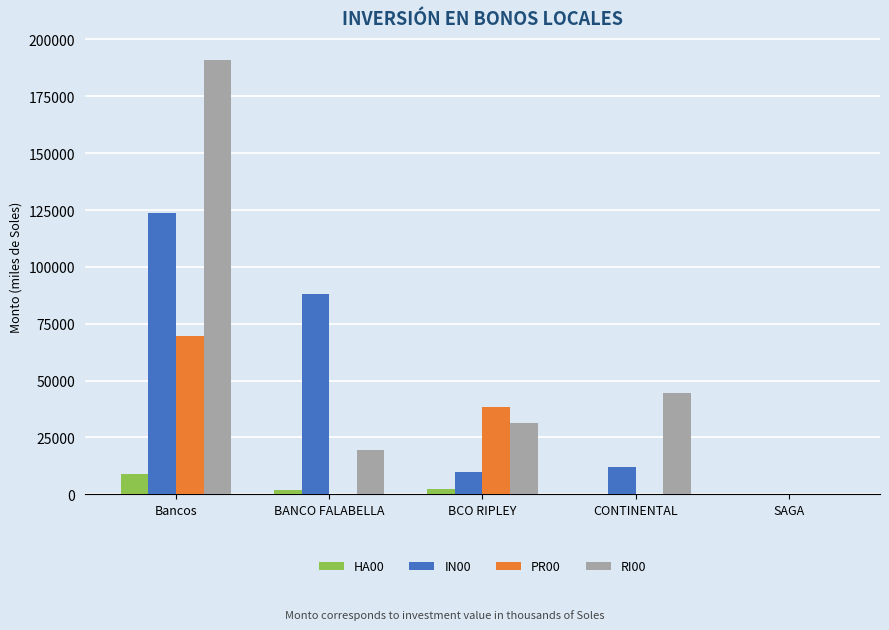

What is the highest value of the RI00 series?

191140.6